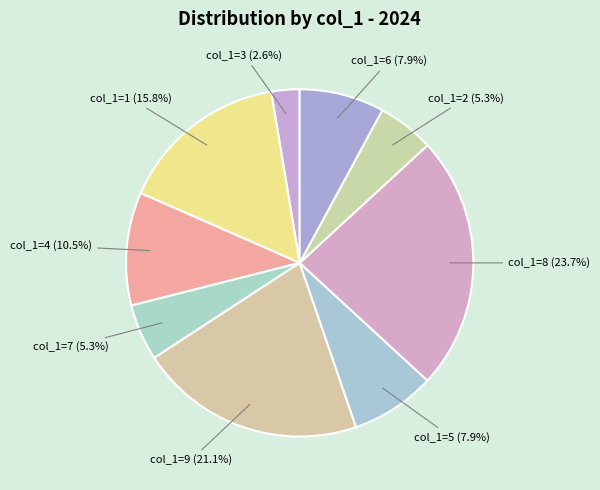

Which has a higher value, col_1=8 or col_1=2?

col_1=8